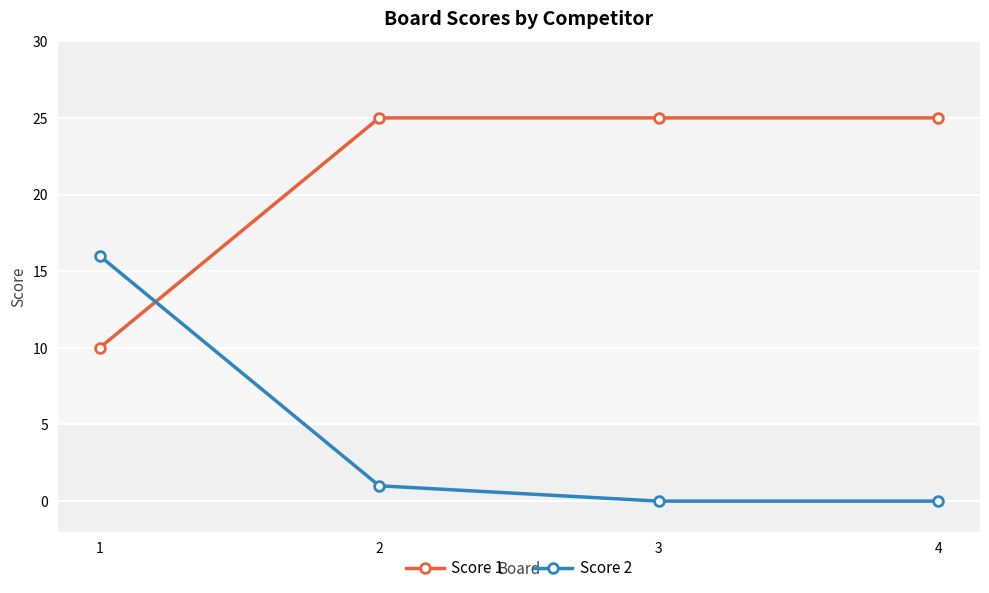

How many lines are shown in the chart?

2